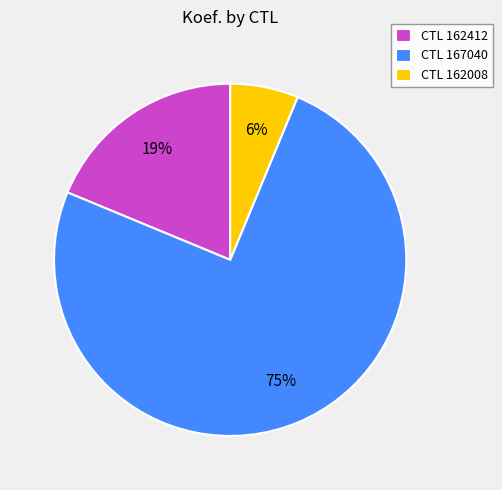

Is the sum of CTL 167040 and CTL 162412 greater than half?

Yes